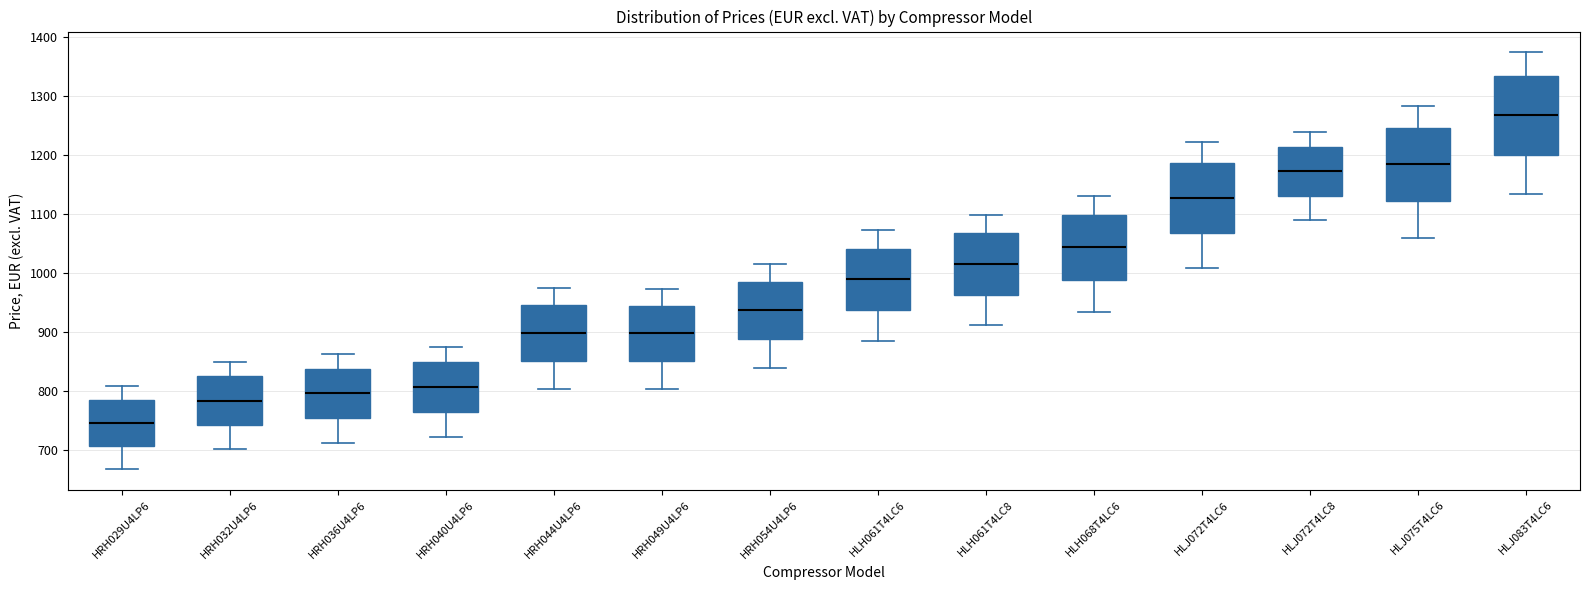

Where is the lower edge of the box for HLJ075T4LC6 on the y-axis? The values are not printed on the chart, so give them approximately, as read against the axis.

1120